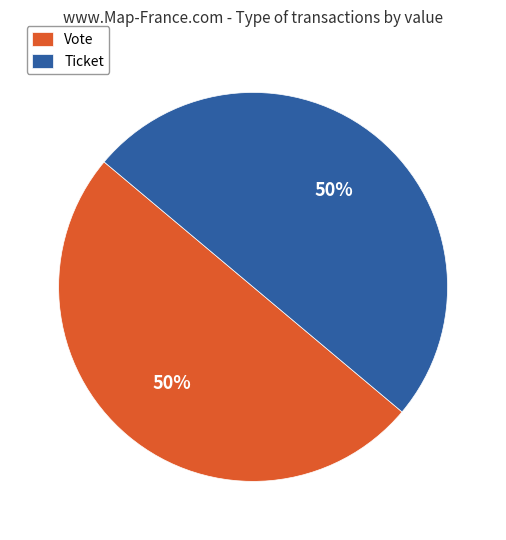

Approximately how many times larger is the value at Vote compared to Ticket?

1.0